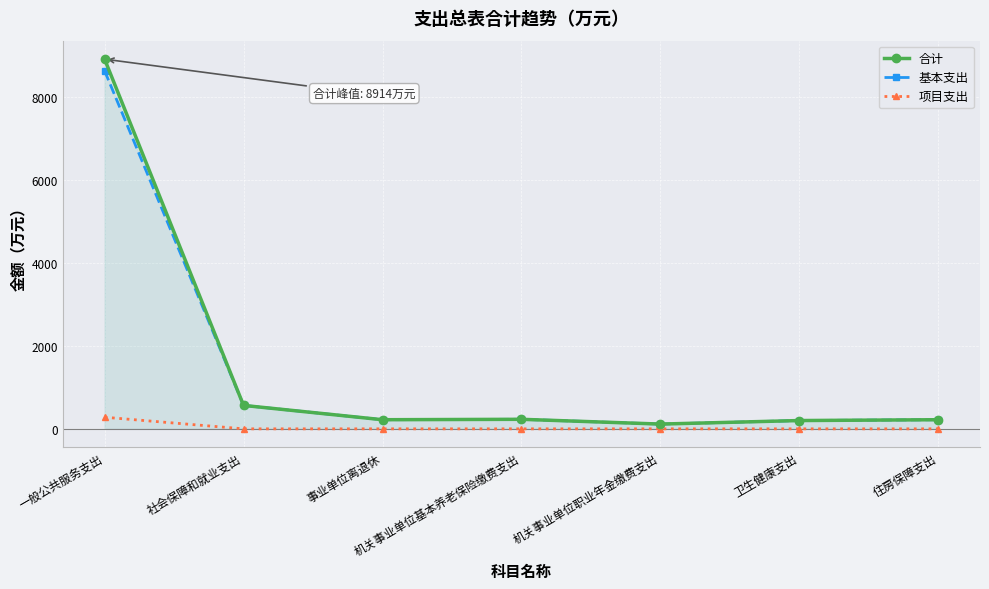

True or false: 项目支出 and 基本支出 cross at least once.

False